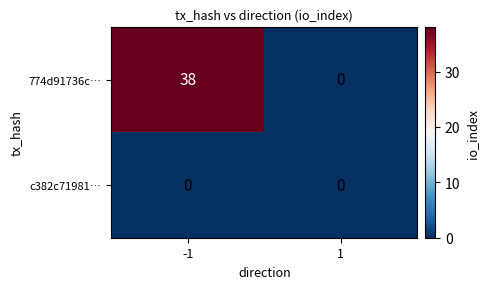

What is the sum of the 774d91736c… values at 1 and -1?

38